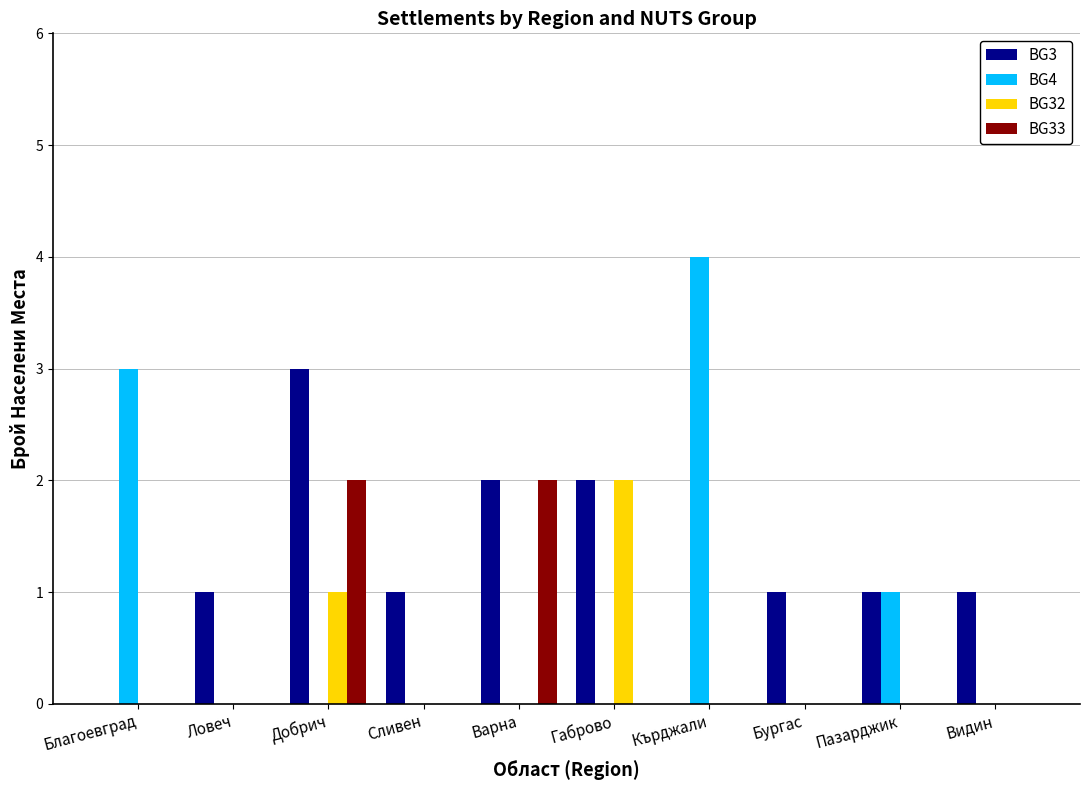

What is the average value of the BG3 series?

1